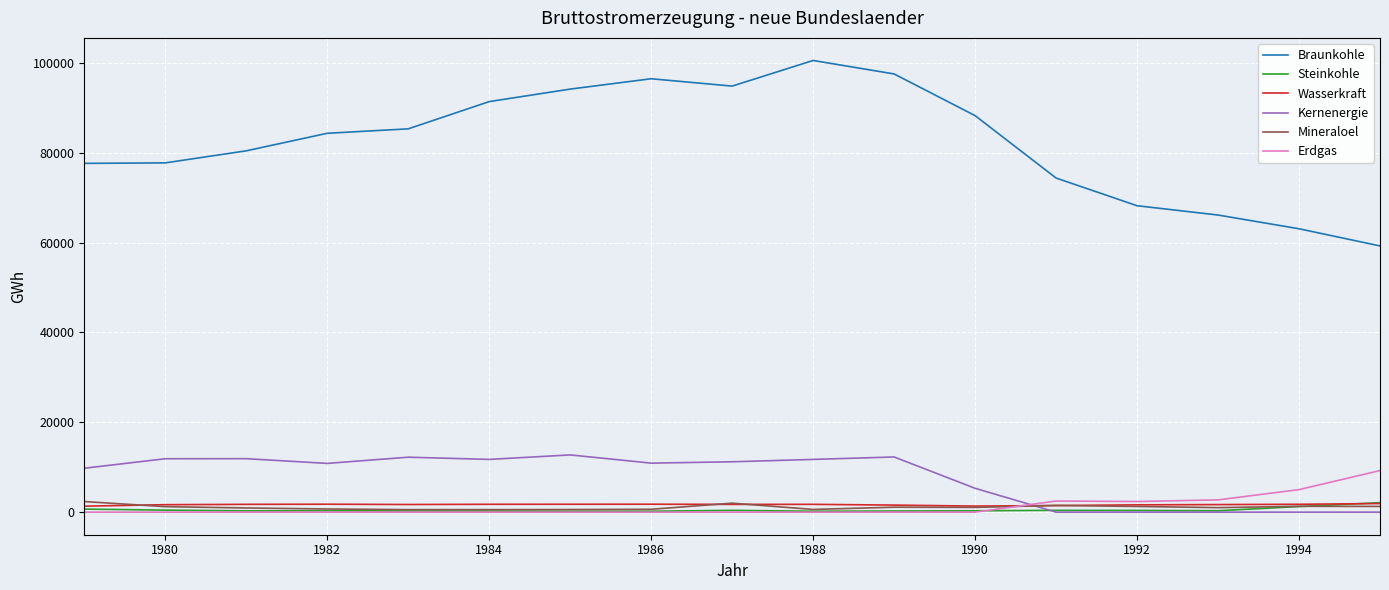

True or false: Steinkohle and Braunkohle cross at least once.

False